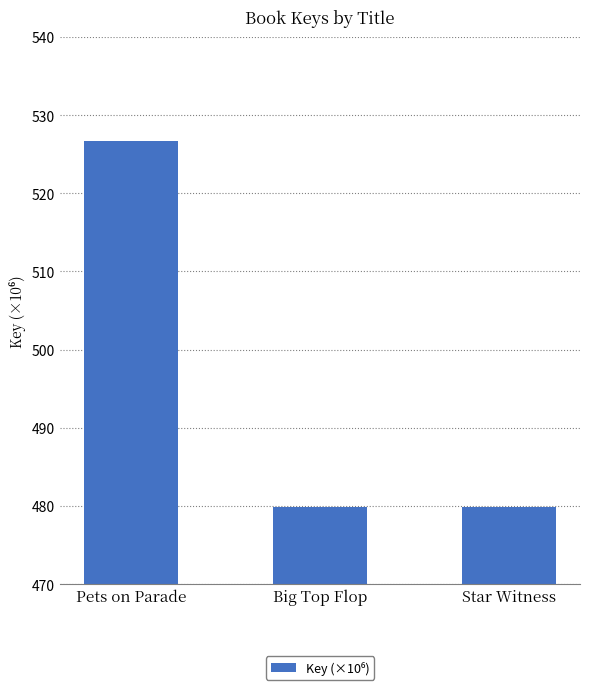

What is the label of the 1st bar from the right?

Star Witness